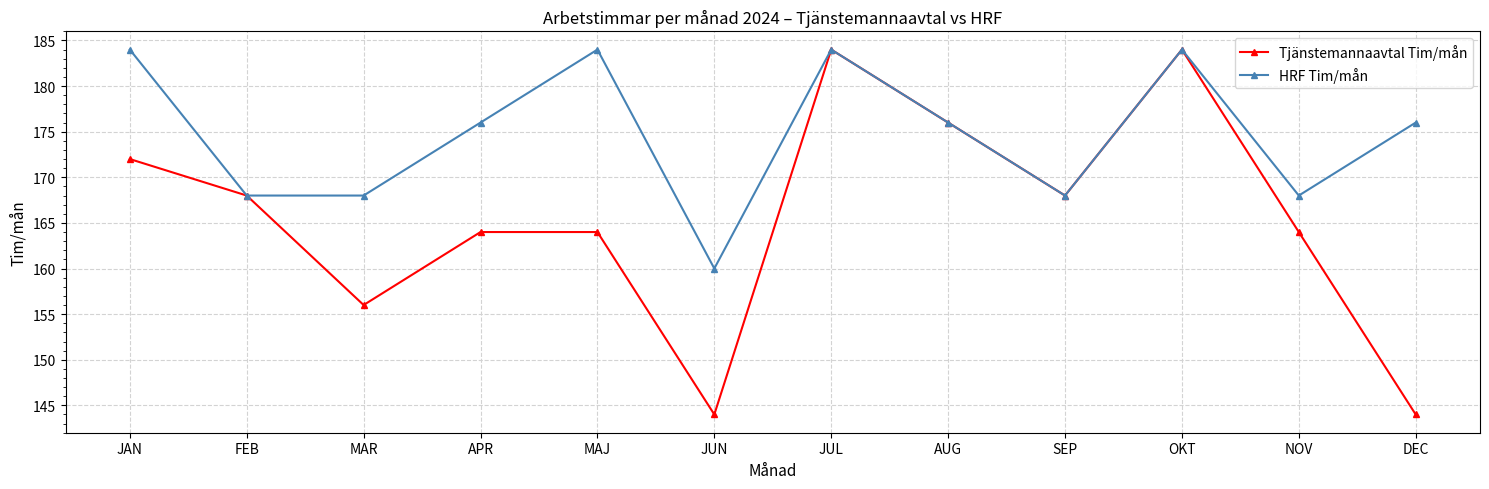

What is the value of the Tjänstemannaavtal Tim/mån point at the 8th from the left?

176